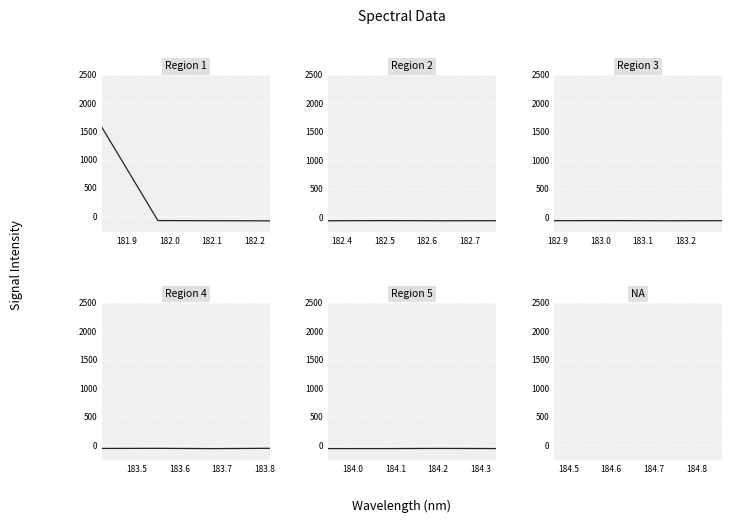

Does the chart display data point markers on the line(s)?

No